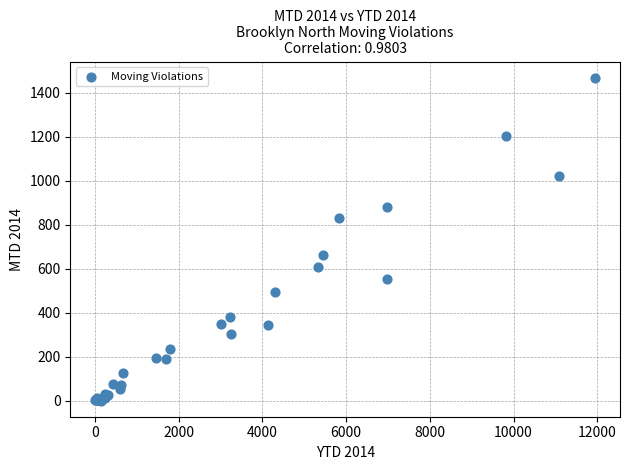

What Y value in the scatter plot is closest to 734?

662